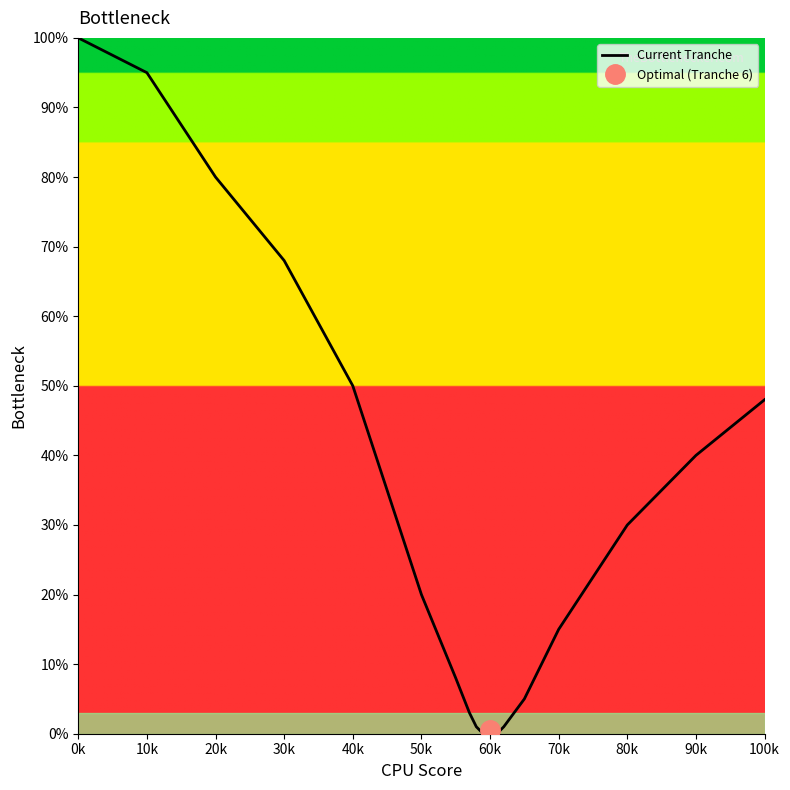

True or false: Current Tranche has a value of 30 at 80k.

True